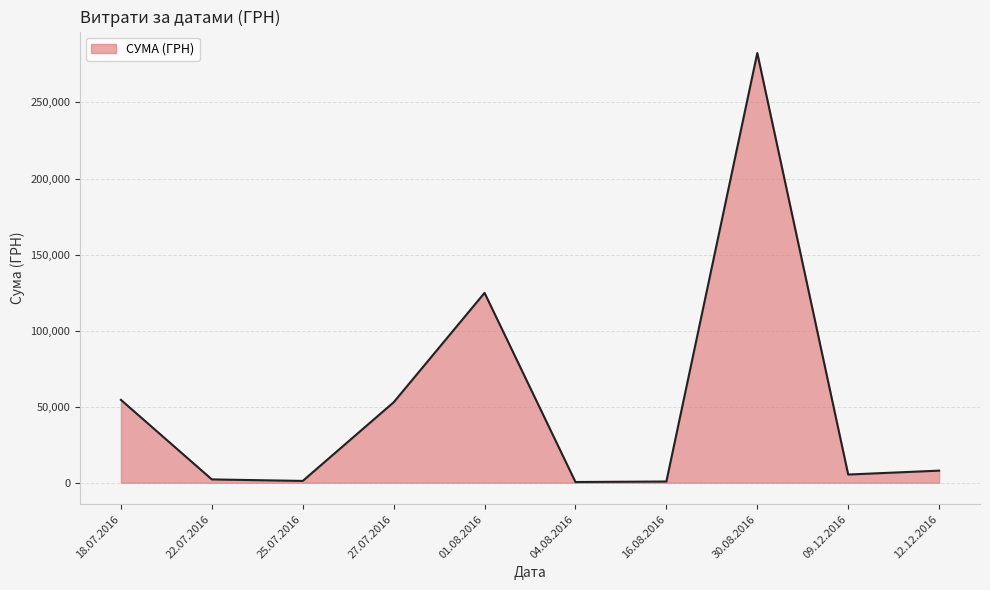

Where is the data nearest to the value 141492?

01.08.2016